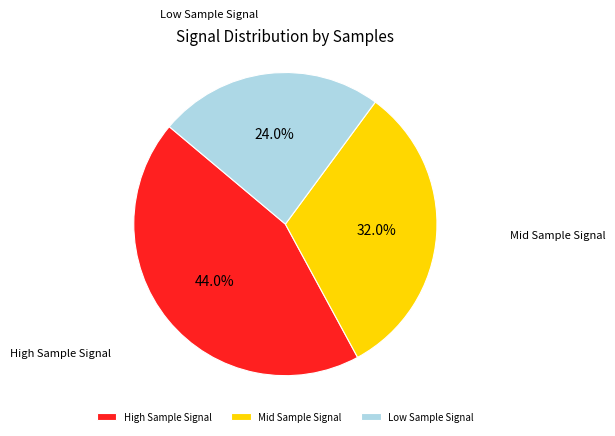

Rank the categories by value from highest to lowest.

High Sample Signal, Mid Sample Signal, Low Sample Signal